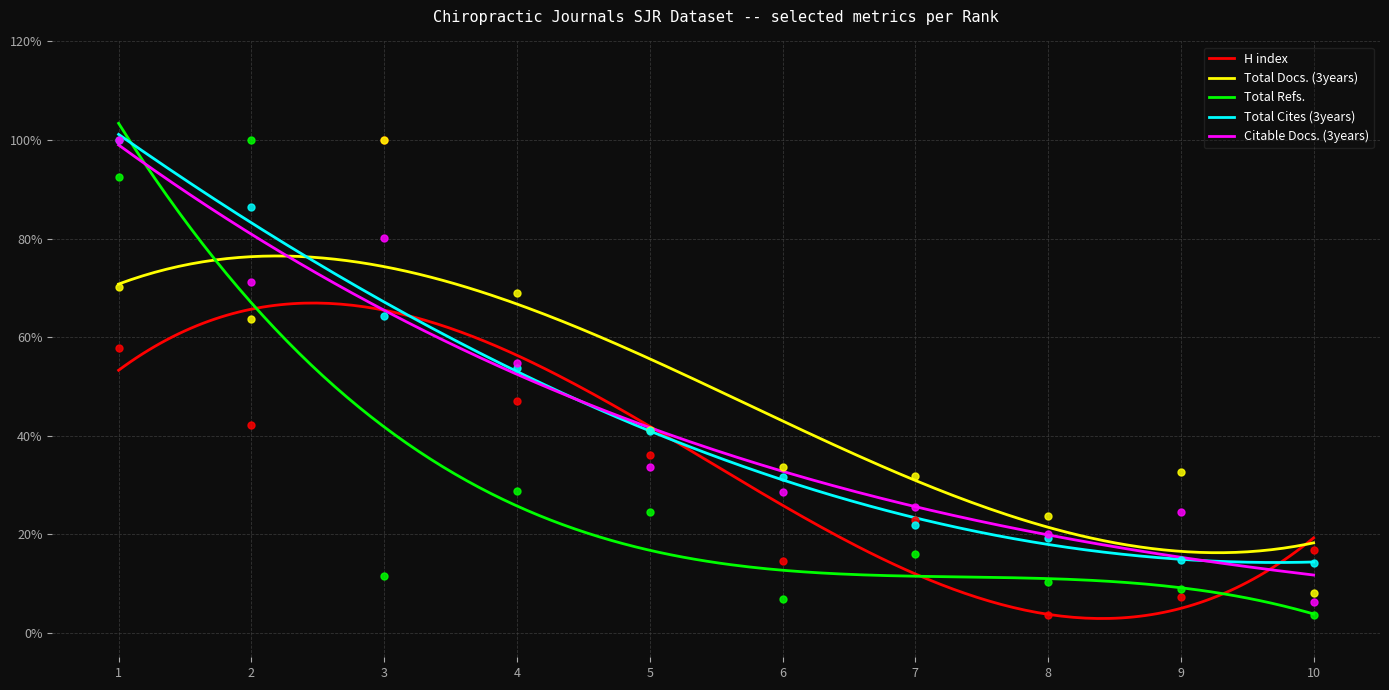

At how many categories does at least one series exceed 0?

10